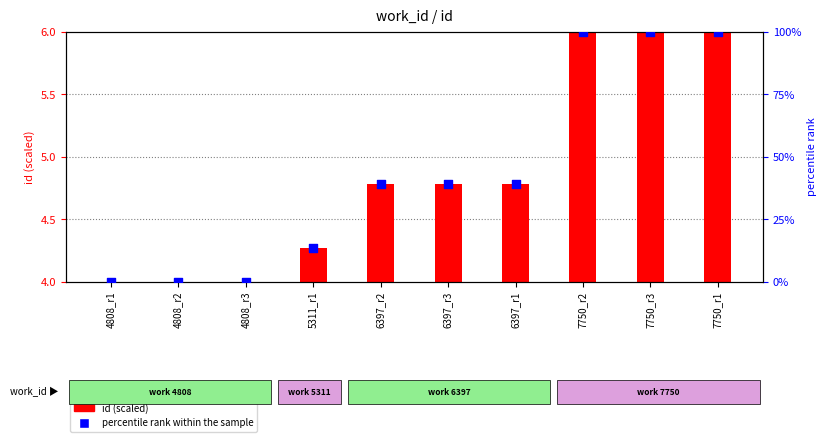

Is the value of id (scaled) at 5311_r1 greater than the value of percentile rank within the sample at 4808_r3?

Yes